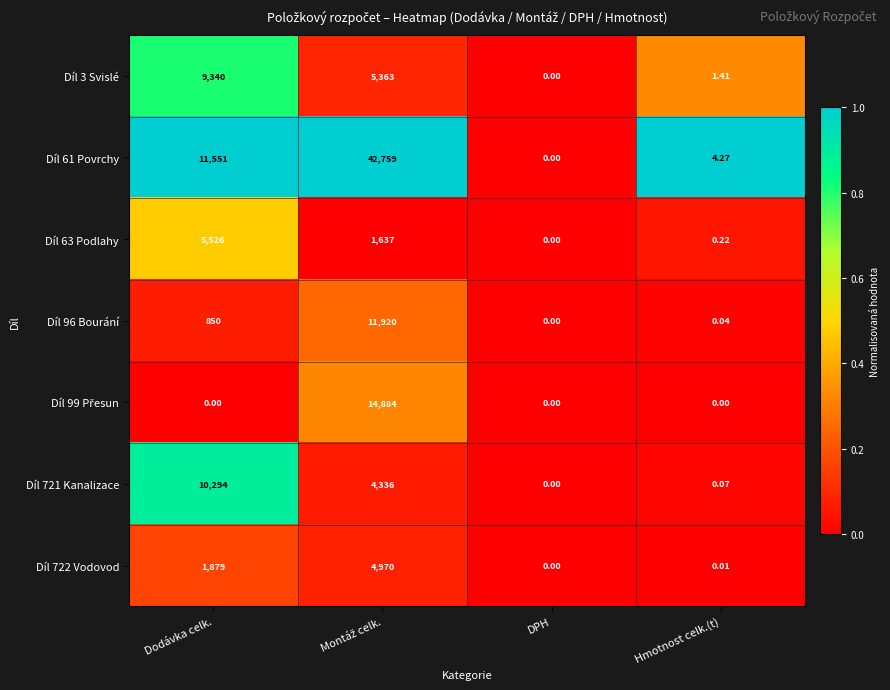

Which series has the largest total across all categories?

Díl 61 Povrchy